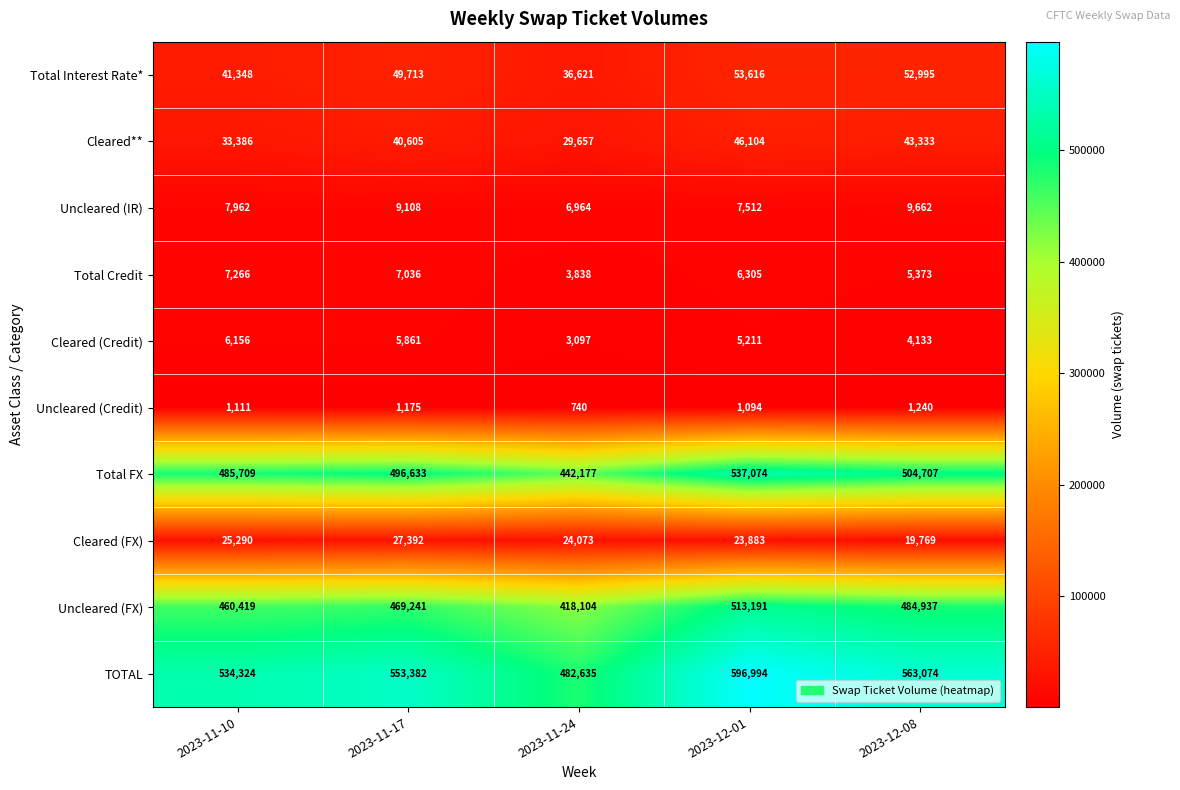

What is the smallest value displayed?

740